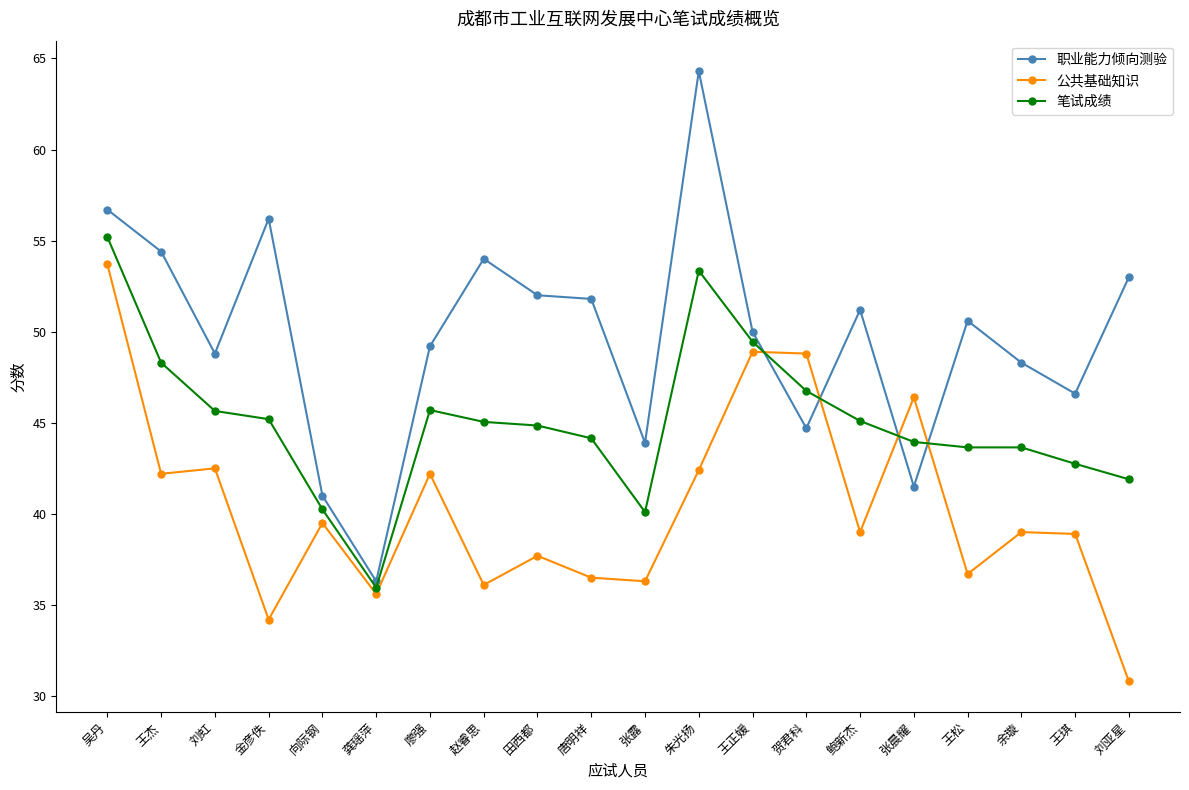

What is the label of the 17th point from the left?

王松